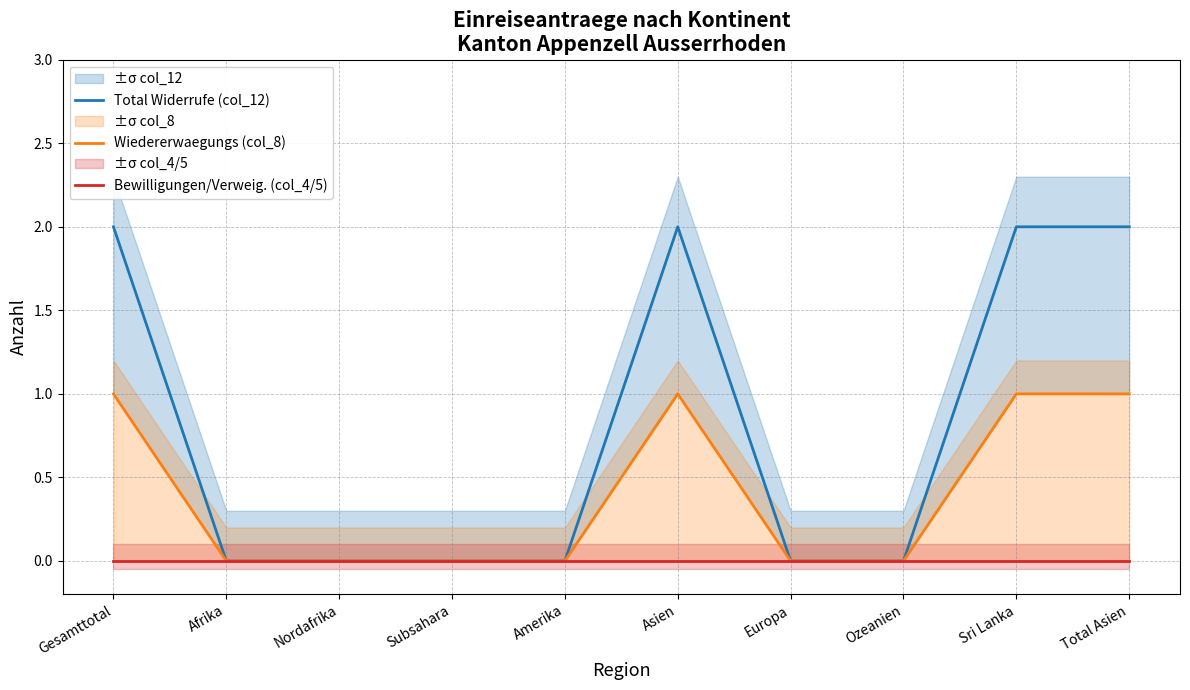

What is the highest value of the Total Widerrufe (col_12) series?

2